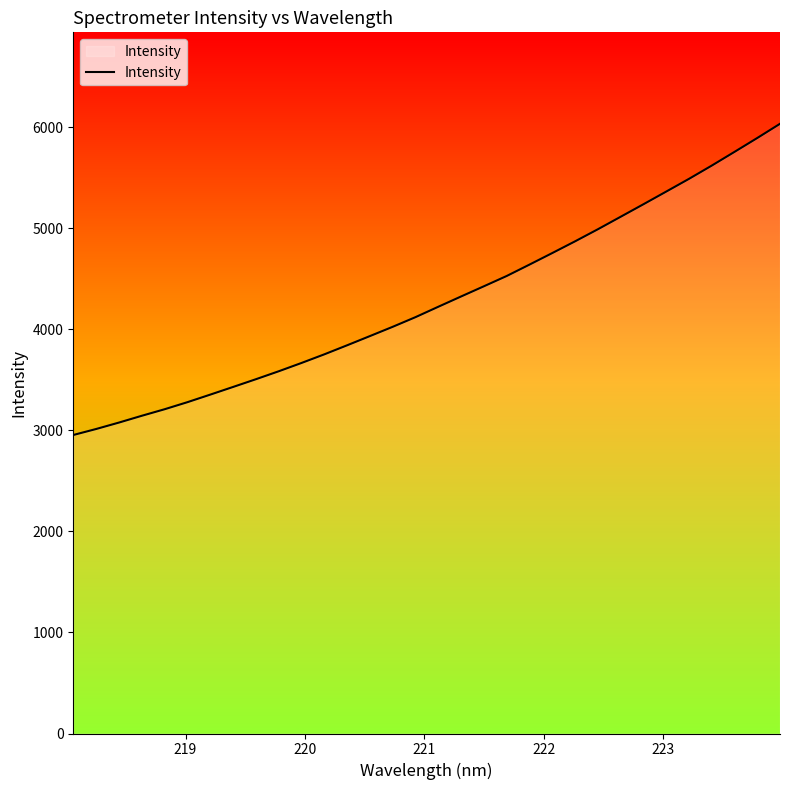

What is the minimum value shown in the chart?

2954.0